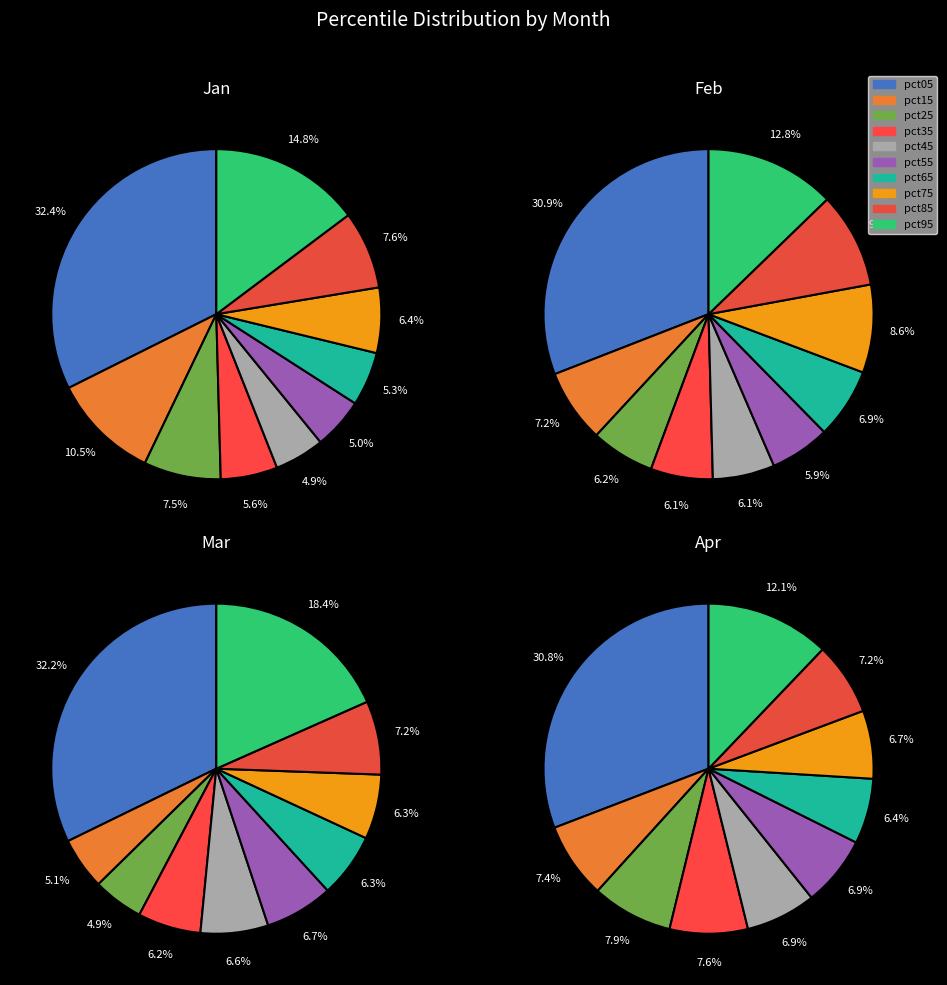

To the nearest percent, what is the average slice percentage?

10%